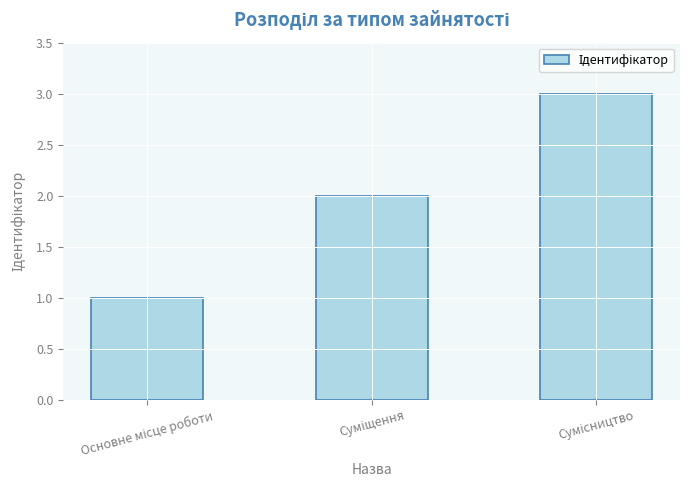

What is the sum of all values?

6